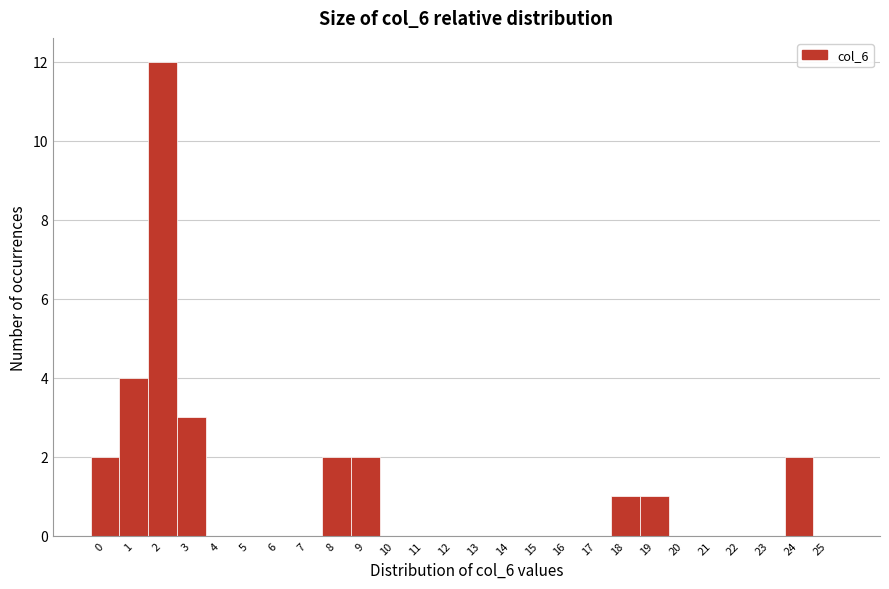

Reading left to right, transcribe this chart: for each bar, give the range it covers on the x-axis and its height. The values are not printed on the chart, so give them approximately, as read against the axis.

-0.5 to 0.5: 2
0.5 to 1.5: 4
1.5 to 2.5: 12
2.5 to 3.5: 3
3.5 to 4.5: 0
4.5 to 5.5: 0
5.5 to 6.5: 0
6.5 to 7.5: 0
7.5 to 8.5: 2
8.5 to 9.5: 2
9.5 to 10.5: 0
10.5 to 11.5: 0
11.5 to 12.5: 0
12.5 to 13.5: 0
13.5 to 14.5: 0
14.5 to 15.5: 0
15.5 to 16.5: 0
16.5 to 17.5: 0
17.5 to 18.5: 1
18.5 to 19.5: 1
19.5 to 20.5: 0
20.5 to 21.5: 0
21.5 to 22.5: 0
22.5 to 23.5: 0
23.5 to 24.5: 2
24.5 to 25.5: 0